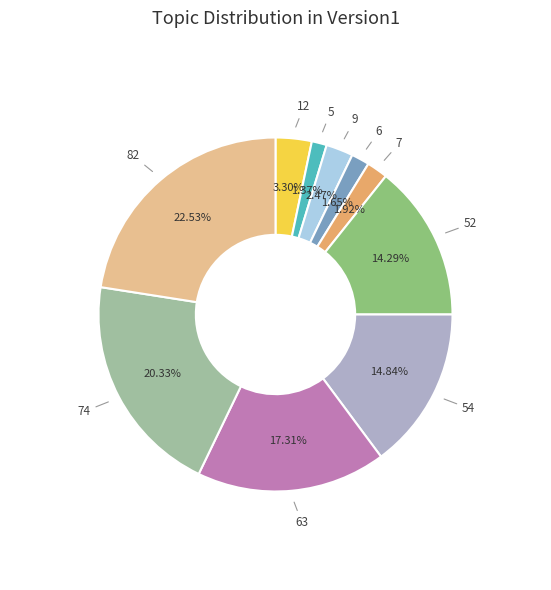

To the nearest percent, what is the difference between the largest and smallest slice percentages?

21%